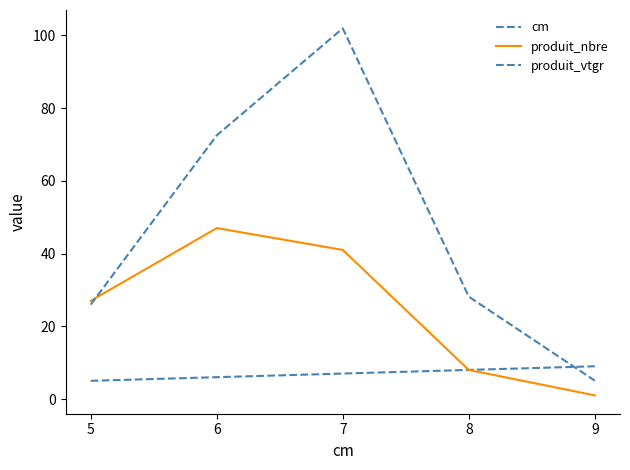

Where is produit_vtgr nearest to the value 53?

6